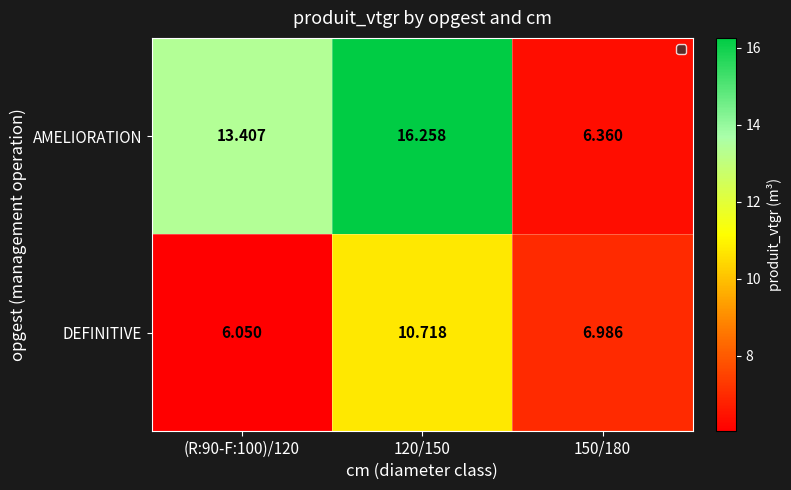

Between (R:90-F:100)/120 and 150/180, which series saw the biggest shift?

AMELIORATION